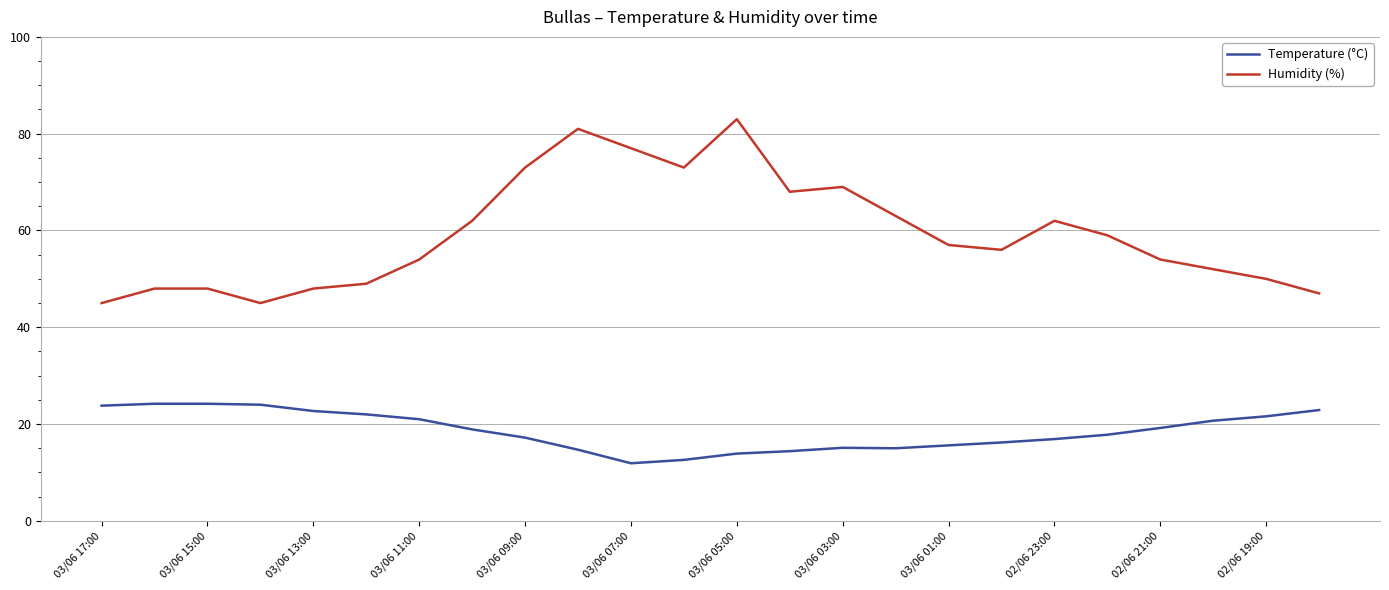

Which series has the largest range (max minus min)?

Humidity (%)